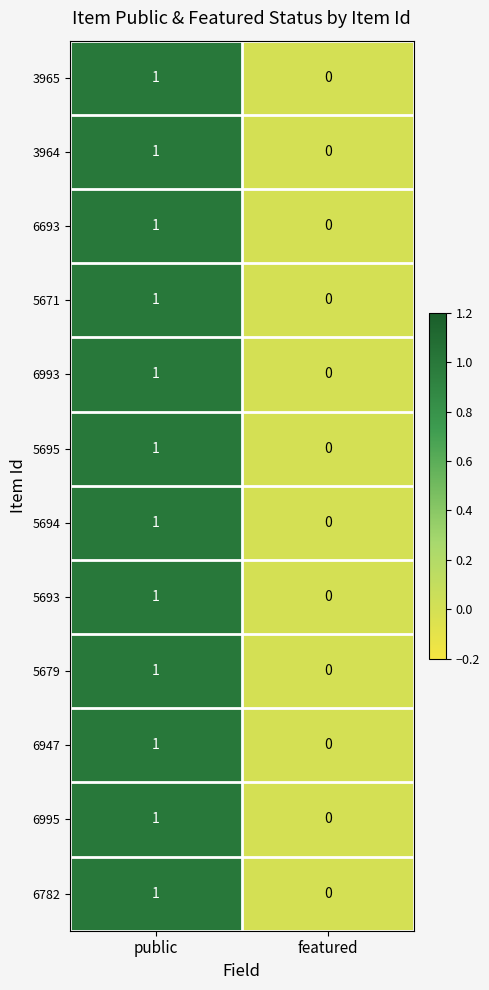

Where is 6993 nearest to the value 0?

featured